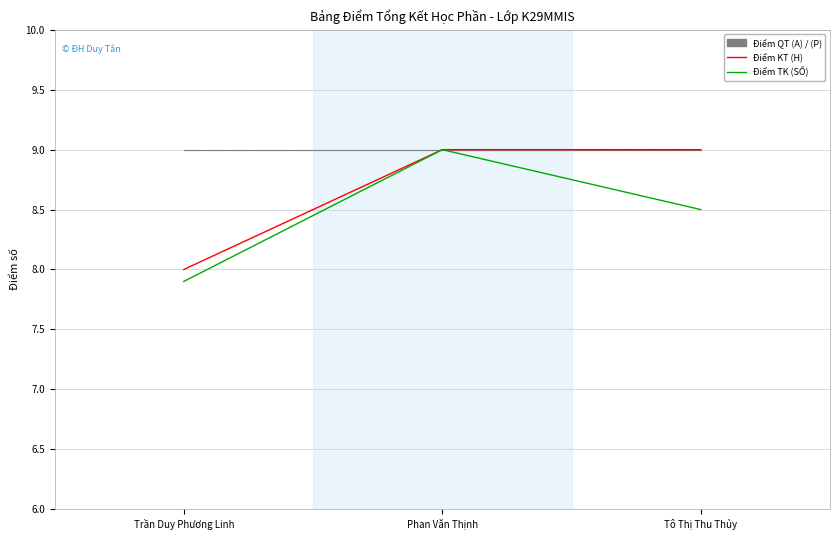

True or false: Điểm KT (H) has a value of 11.4 at Trần Duy Phương Linh.

False